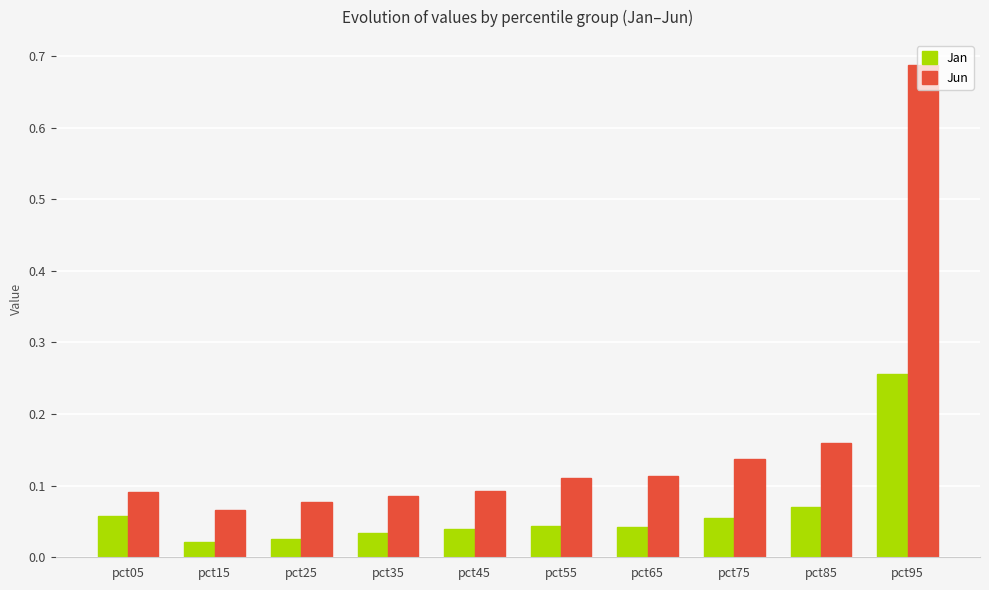

How many groups of bars are there?

10